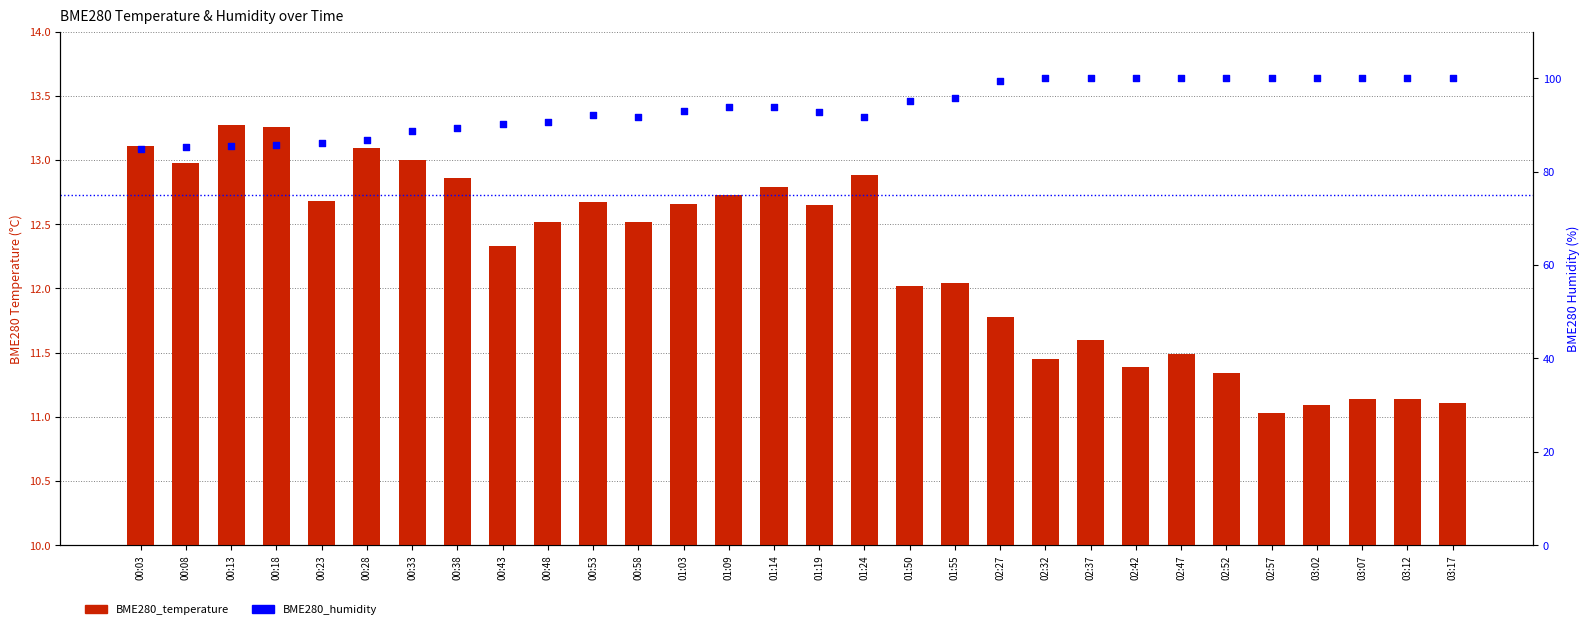

At which category is the sum across all series the highest?

02:37